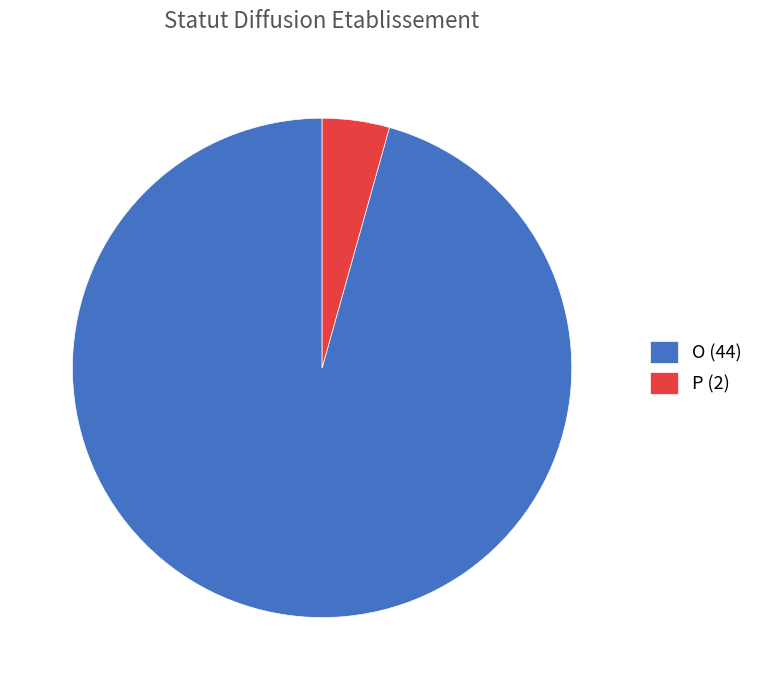

The O slice represents 96% of the pie. True or false?

True